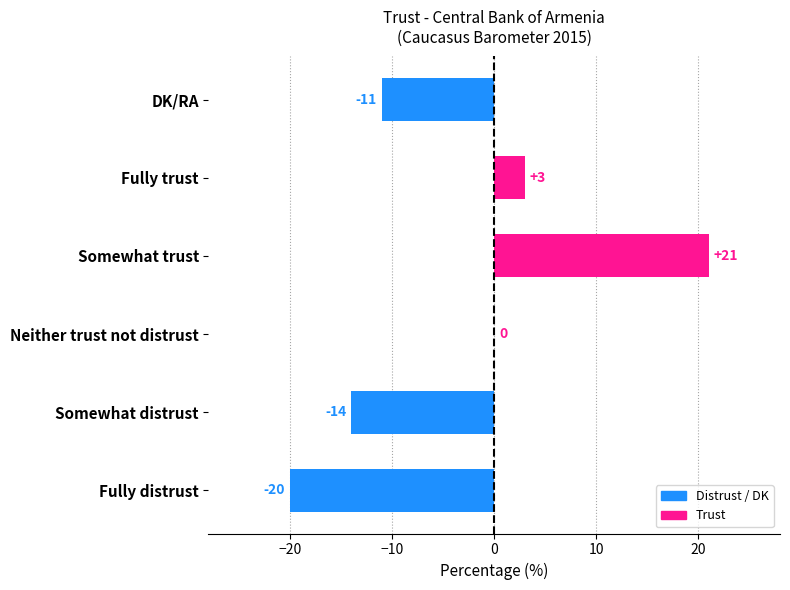

What is the sum of the values at Somewhat distrust and Fully trust?

-11